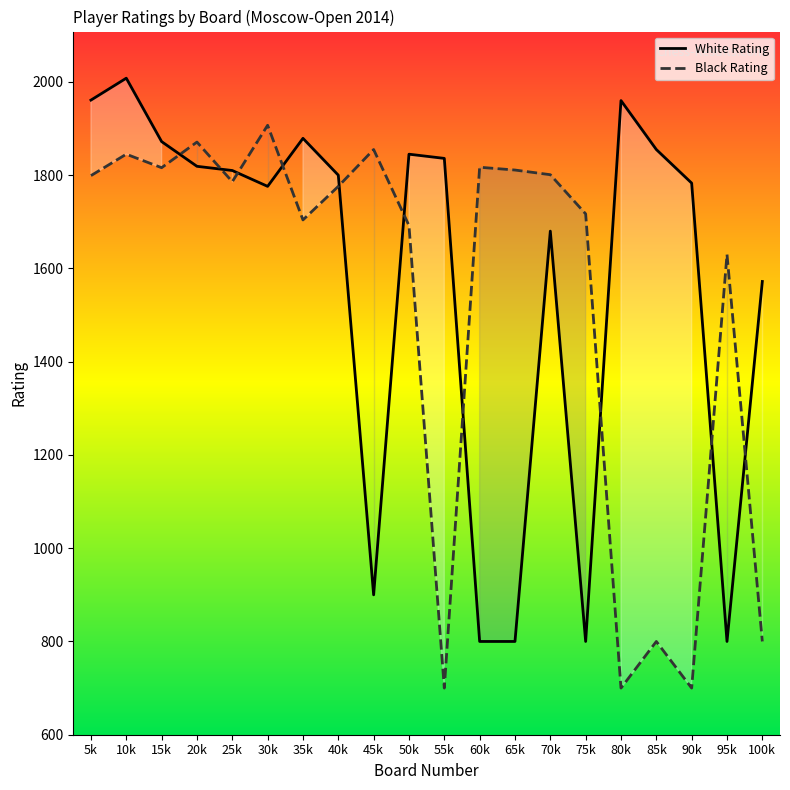

Which has a higher value, 85k or 35k?

35k